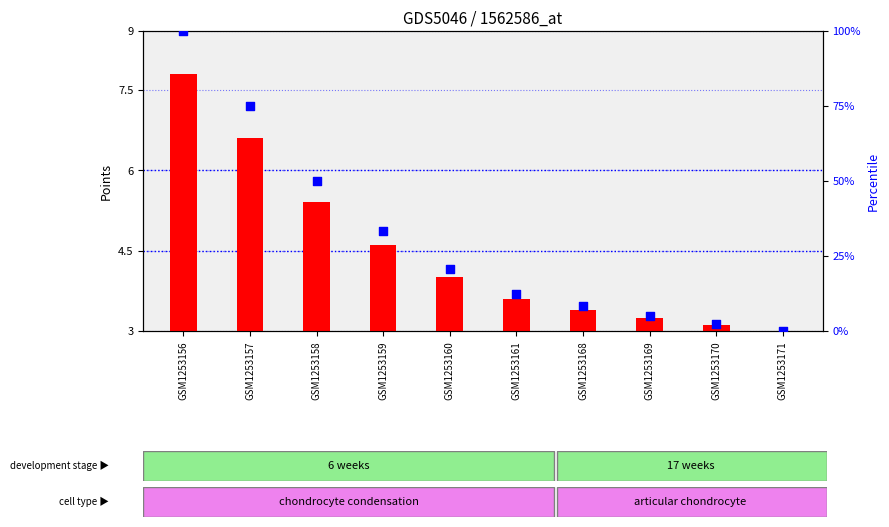

Which series reaches the maximum Y coordinate?

transformed count